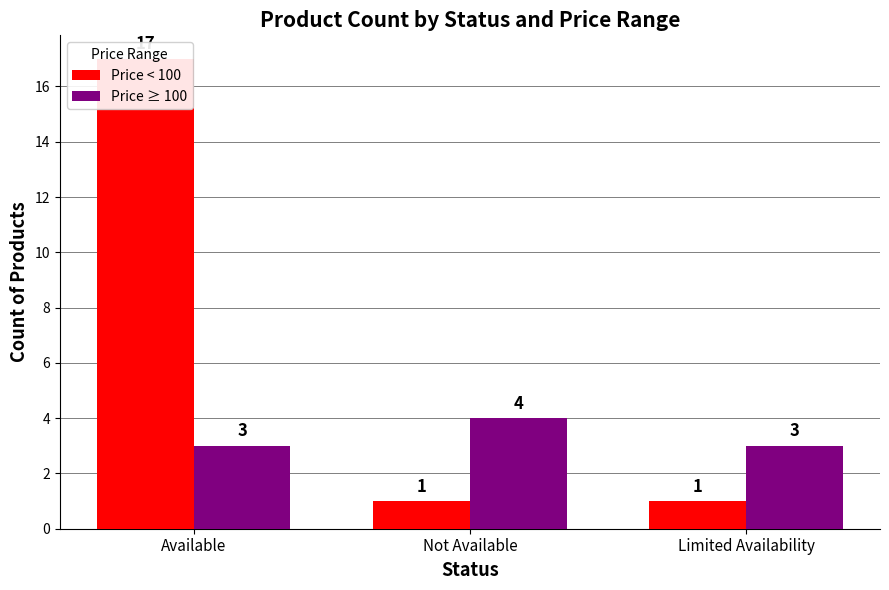

How many Price ≥ 100 values are between 3 and 4?

3